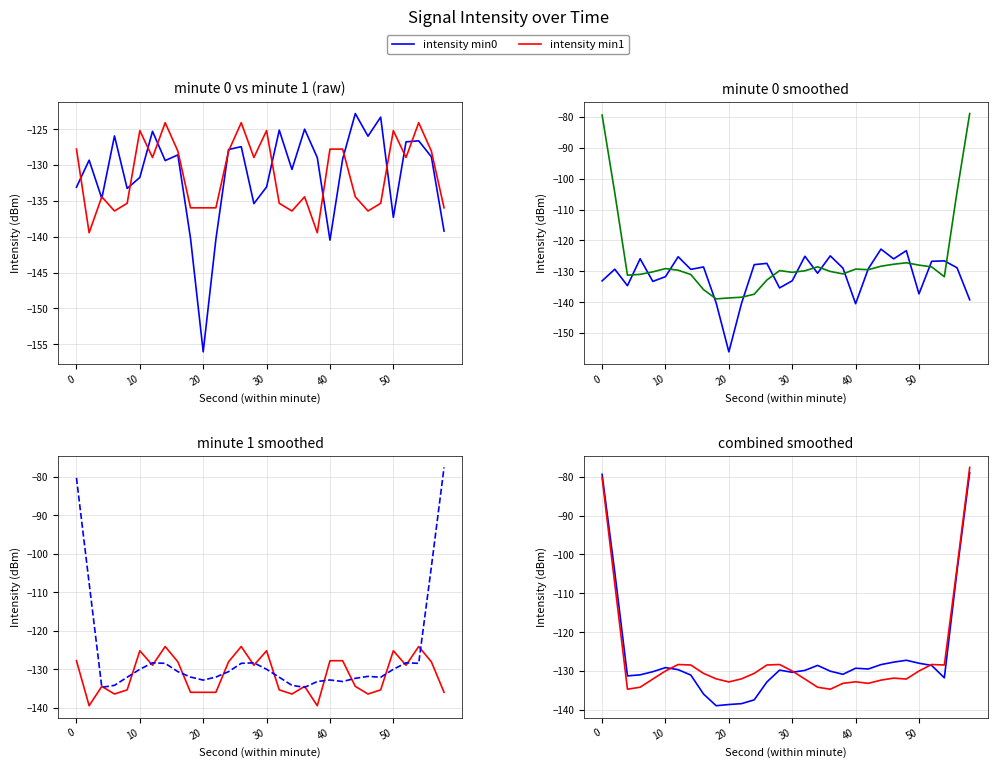

After their last crossing, which series has the higher values: smoothed min0 or smoothed min1?

smoothed min1